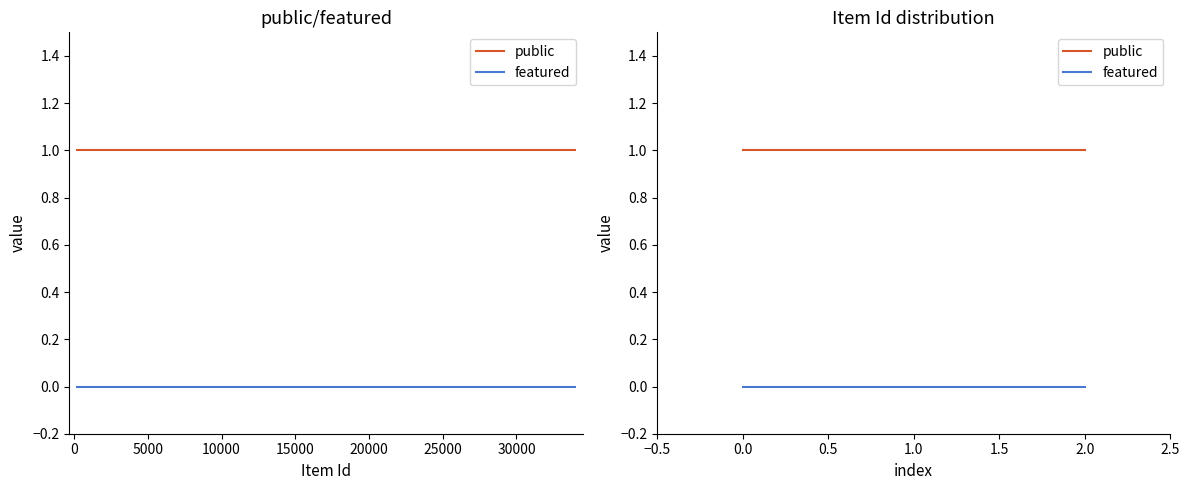

What are all the series names shown in the legend?

public, featured